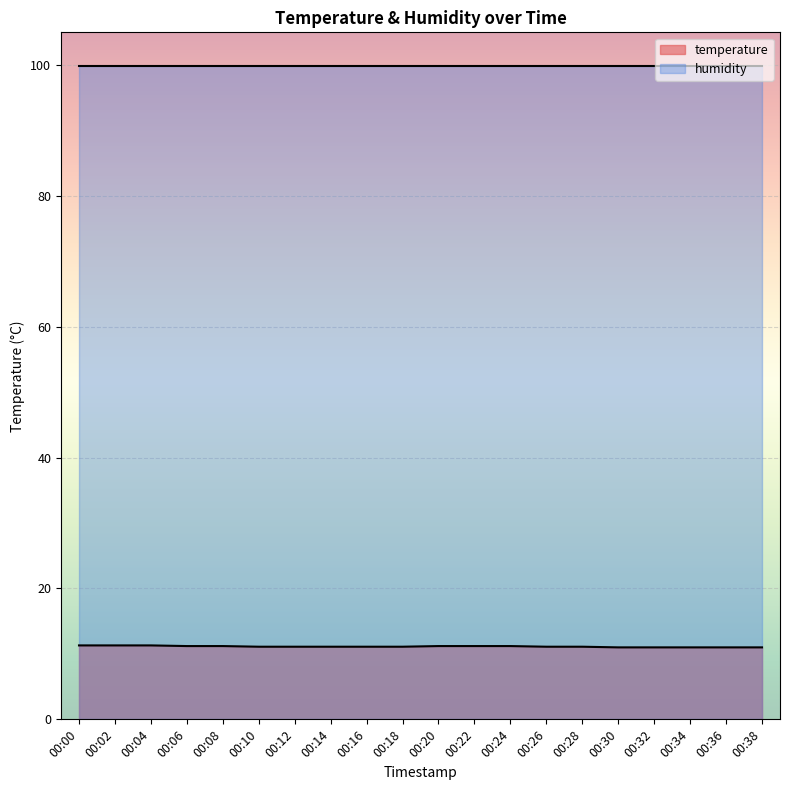

Rank the series by their average value, from highest to lowest.

humidity, temperature